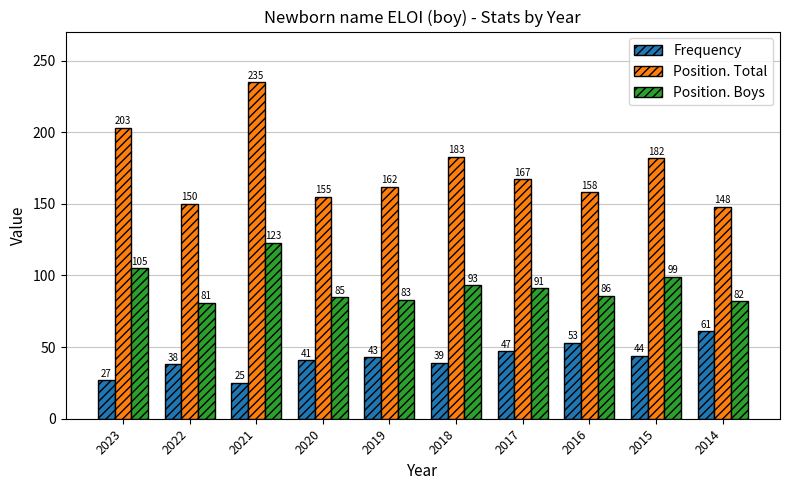

What is the lowest value of the Frequency series?

25